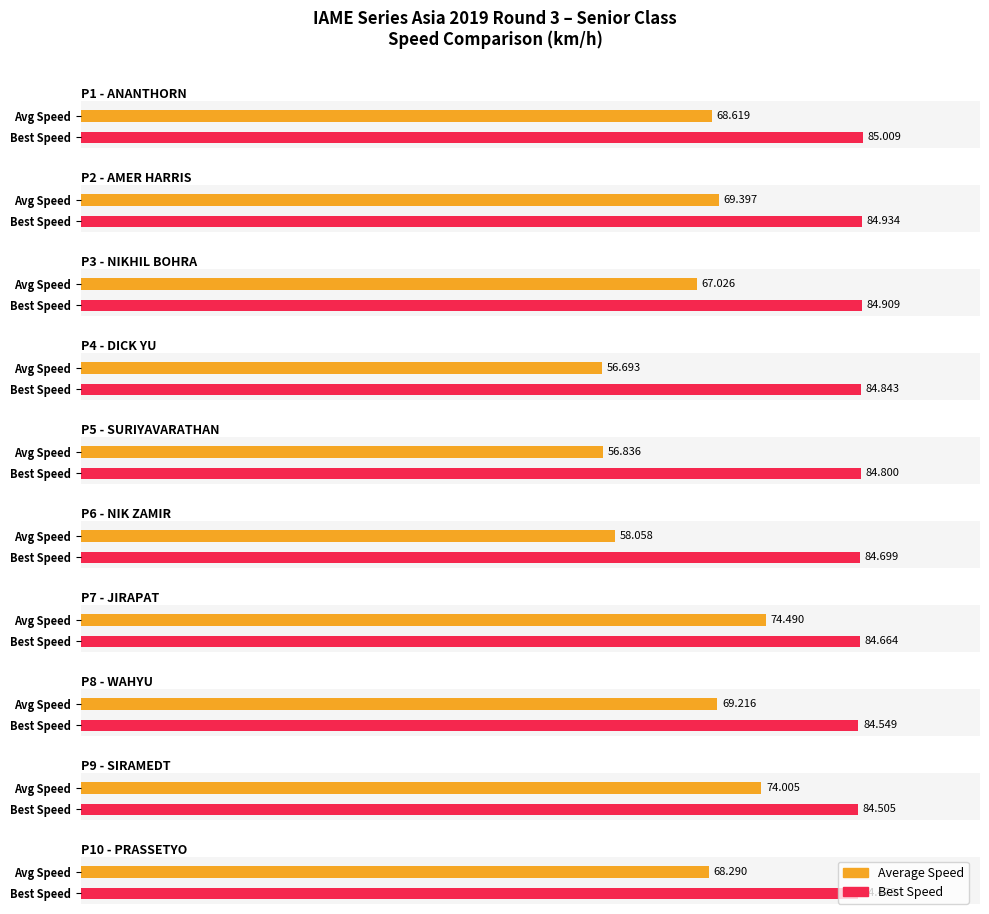

True or false: Average Speed has a value of 21.7 at TAKEHARU.

False